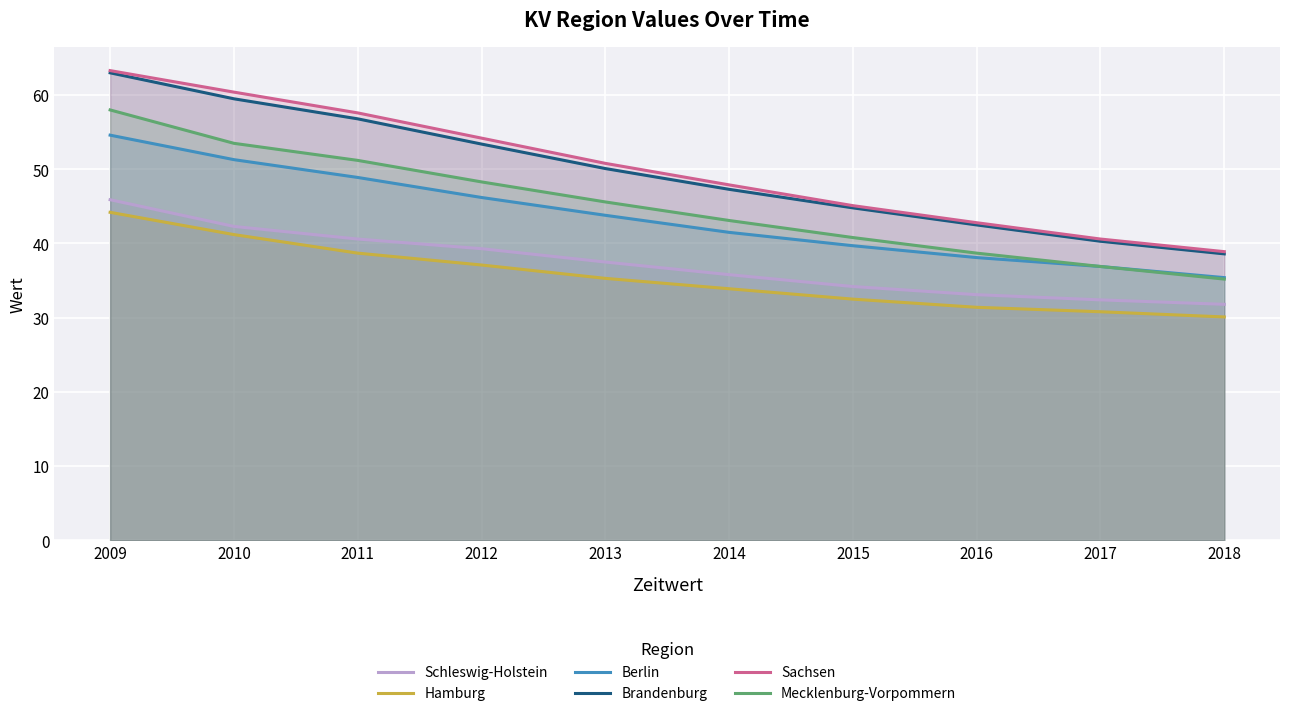

At which category is the sum across all series the highest?

2009